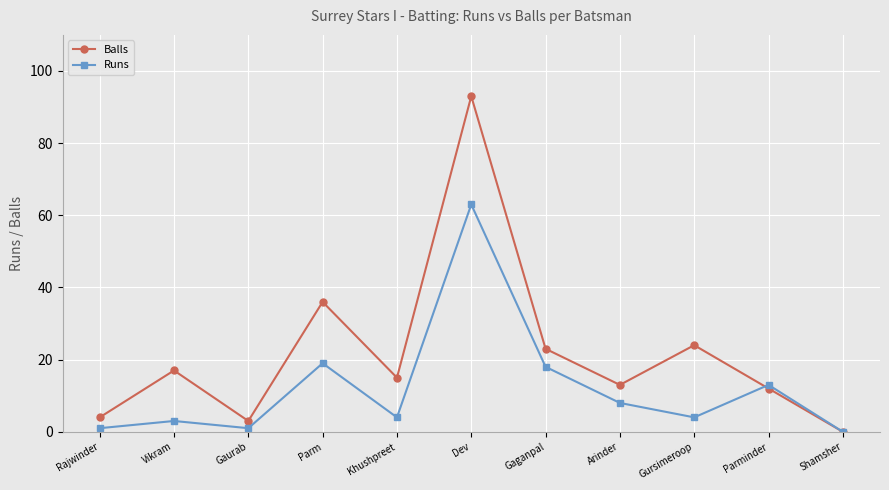

What is the sum of all Balls values?

240